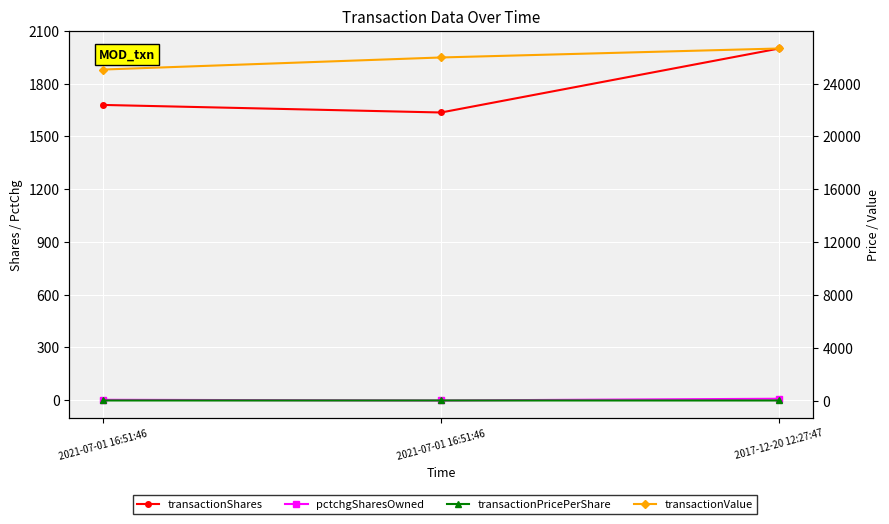

At how many categories does at least one series exceed 19936?

3